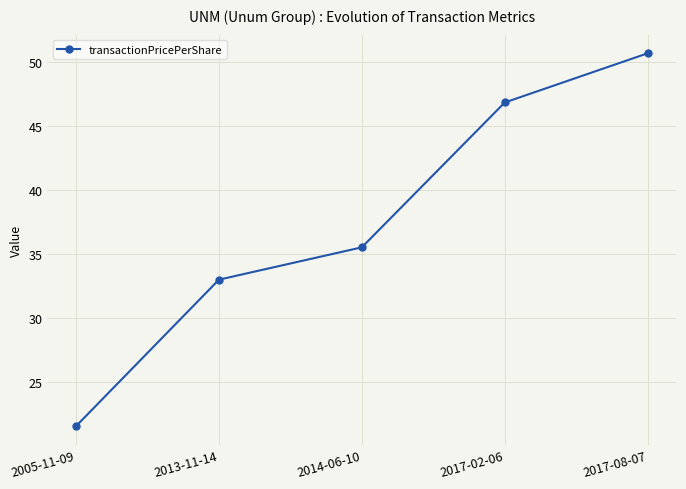

The value at 2014-06-10 is 24.8. True or false?

False